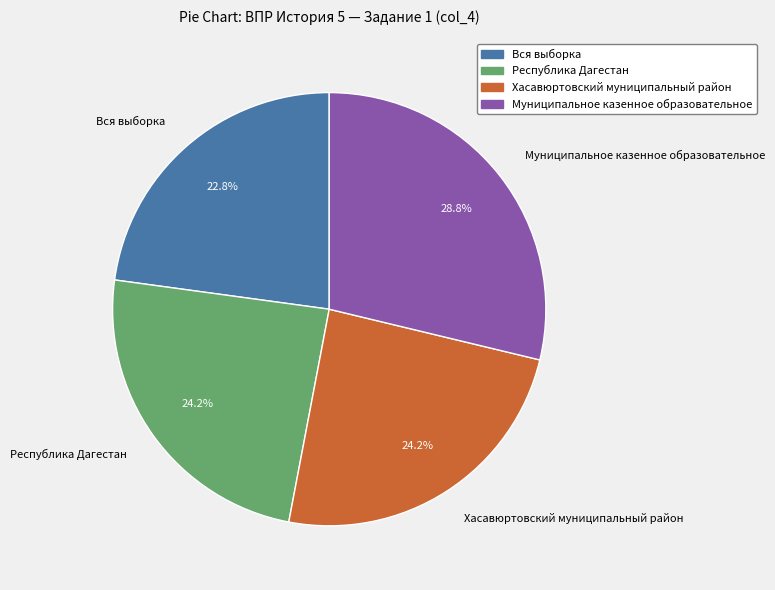

What percentage is the Вся выборка slice, to the nearest percent?

23%